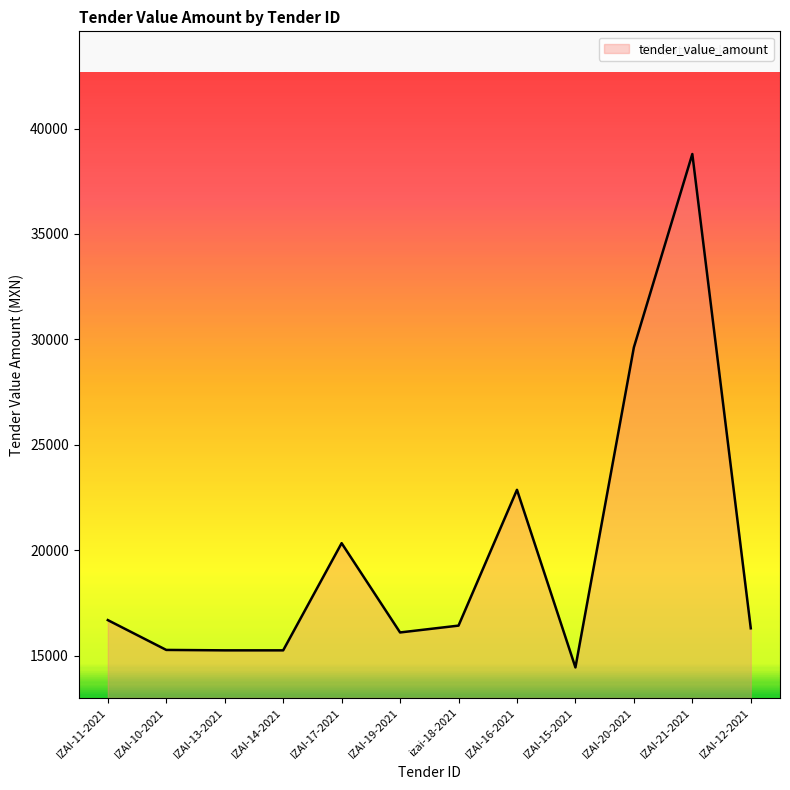

Which category has the lowest value across all series?

IZAI-15-2021